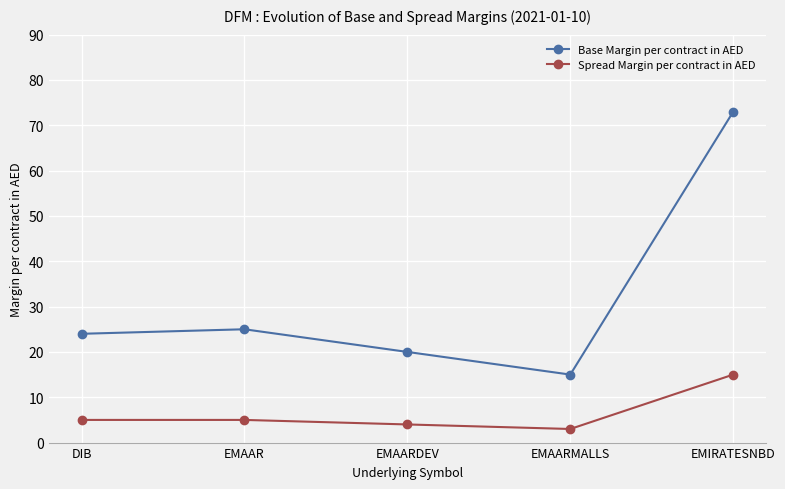

Reading left to right, extract all data points from this chart.

Base Margin per contract in AED: DIB=24	EMAAR=25	EMAARDEV=20	EMAARMALLS=15	EMIRATESNBD=73
Spread Margin per contract in AED: DIB=5	EMAAR=5	EMAARDEV=4	EMAARMALLS=3	EMIRATESNBD=15